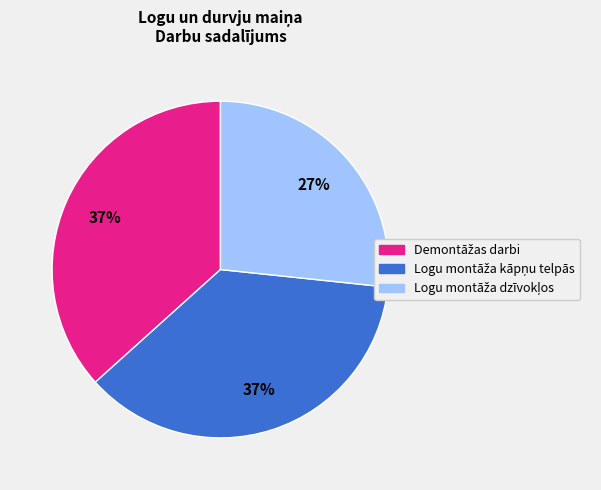

Does any single category account for the majority?

No